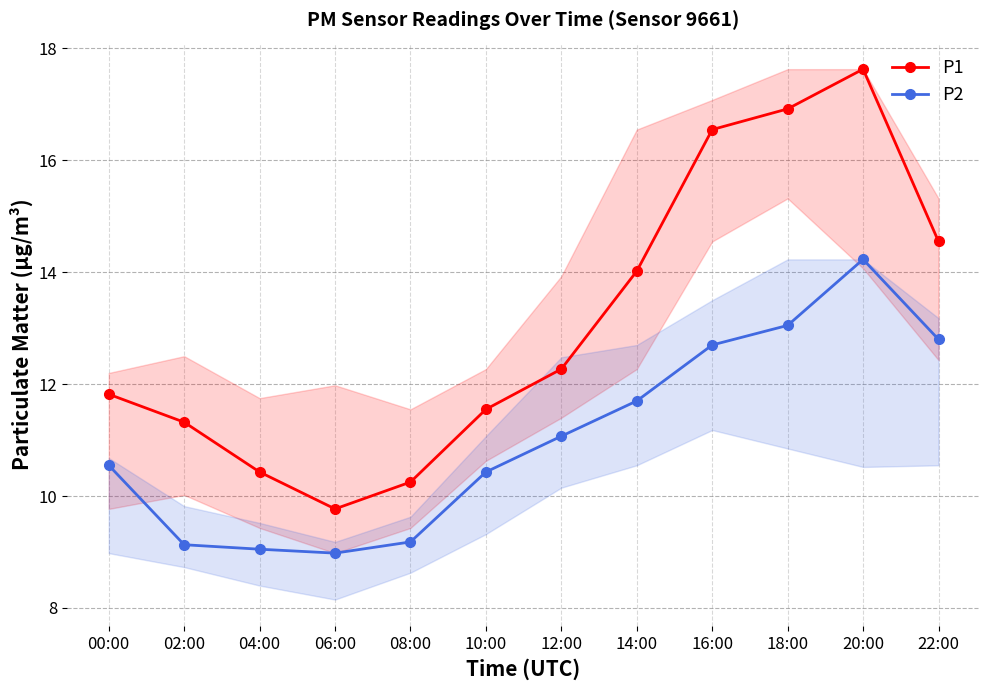

What is the difference between the highest and lowest values at 06:00?

0.8